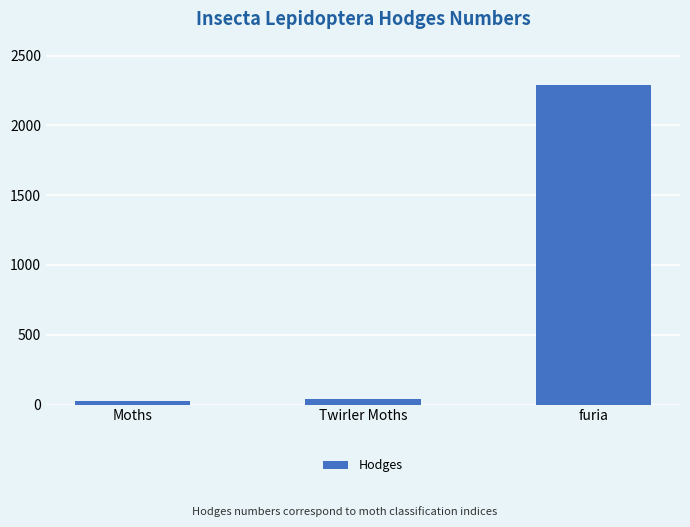

Approximately how many times larger is the value at Twirler Moths compared to Moths?

1.5